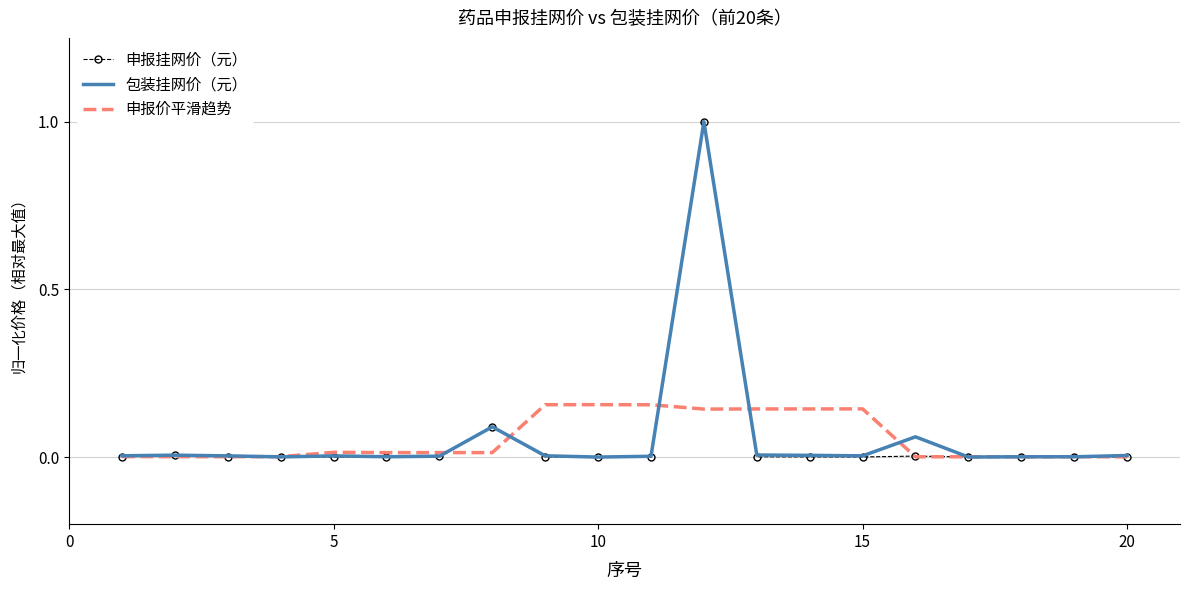

What is the maximum value for 包装挂网价（元）?

1.0